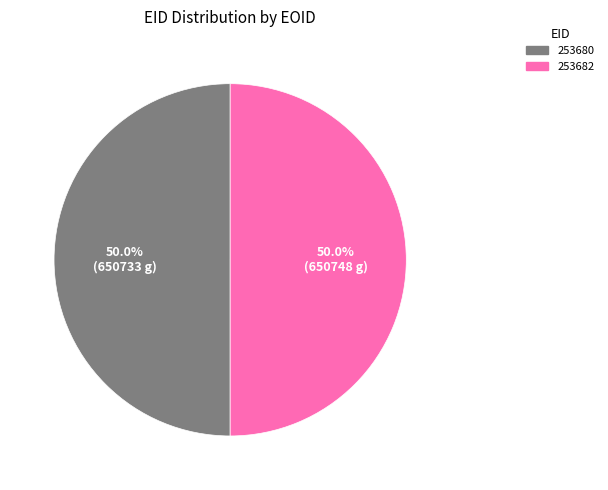

To the nearest percent, what portion does 253682 represent?

50%